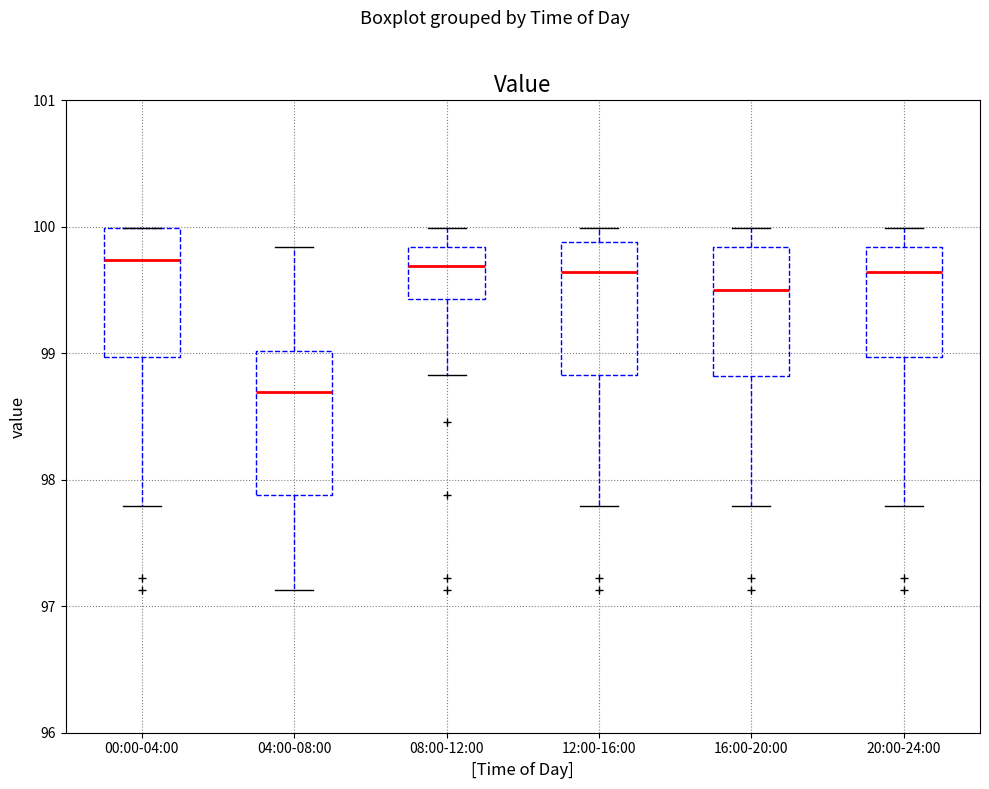

Where does the upper whisker of the box for 20:00-24:00 end on the y-axis? The values are not printed on the chart, so give them approximately, as read against the axis.

100.0